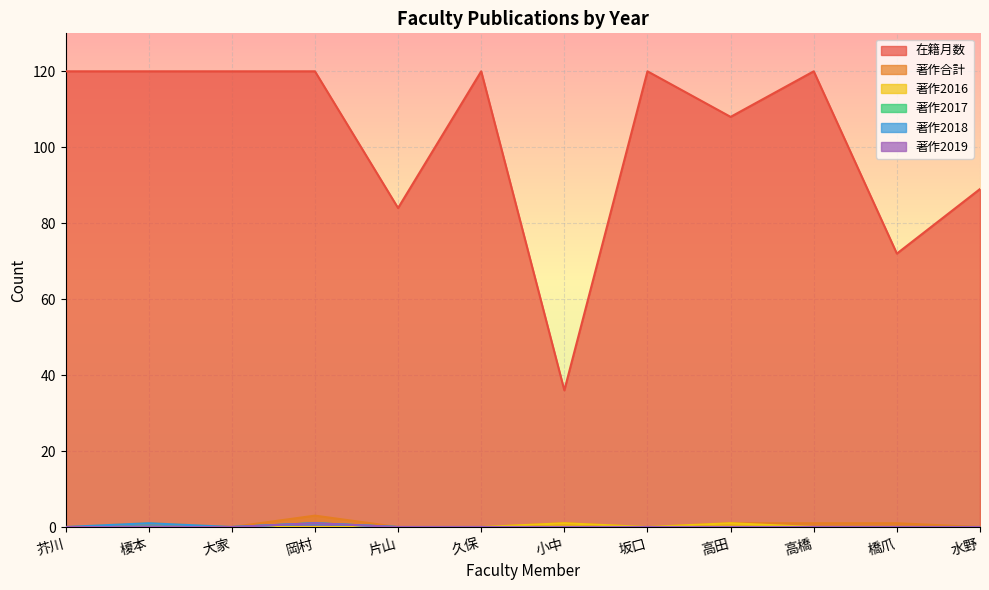

True or false: 著作2019 and 著作合計 intersect in this chart.

False